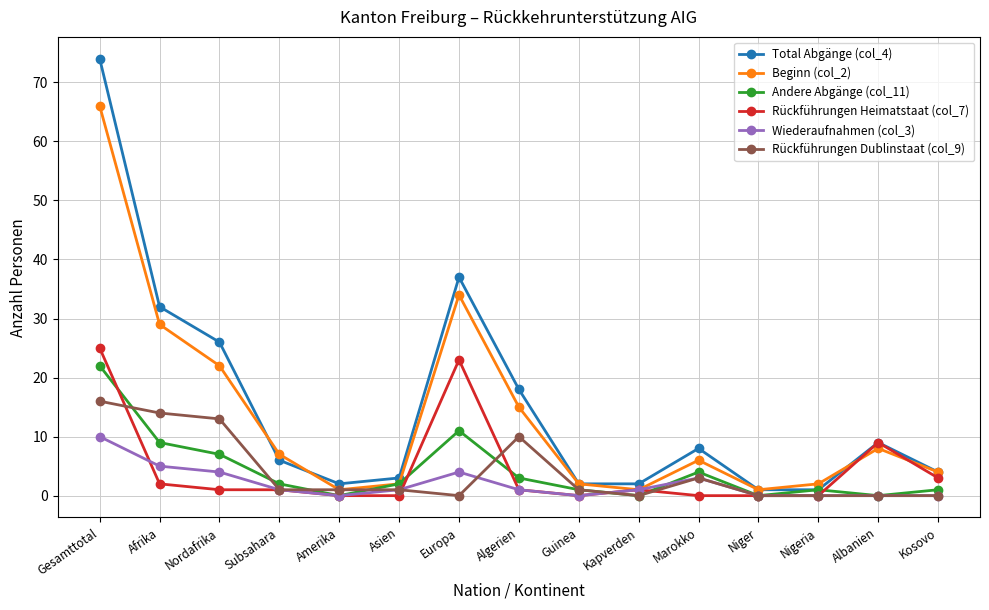

What is the greatest value displayed?

74